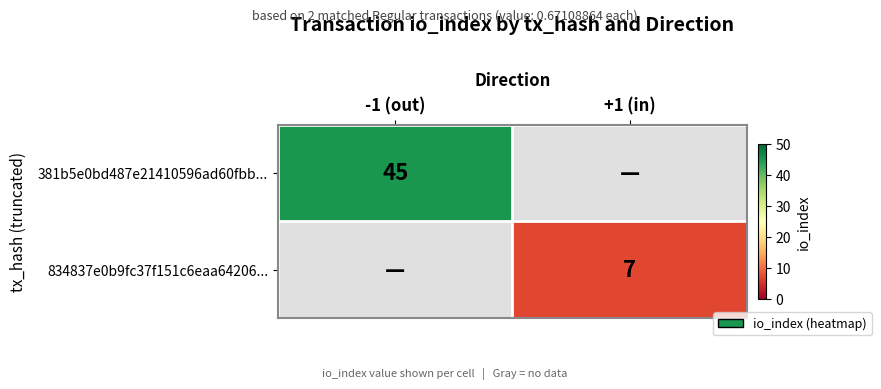

The 381b5e0bd487e21410596ad60fbb... series shows 70 at -1 (out). True or false?

False